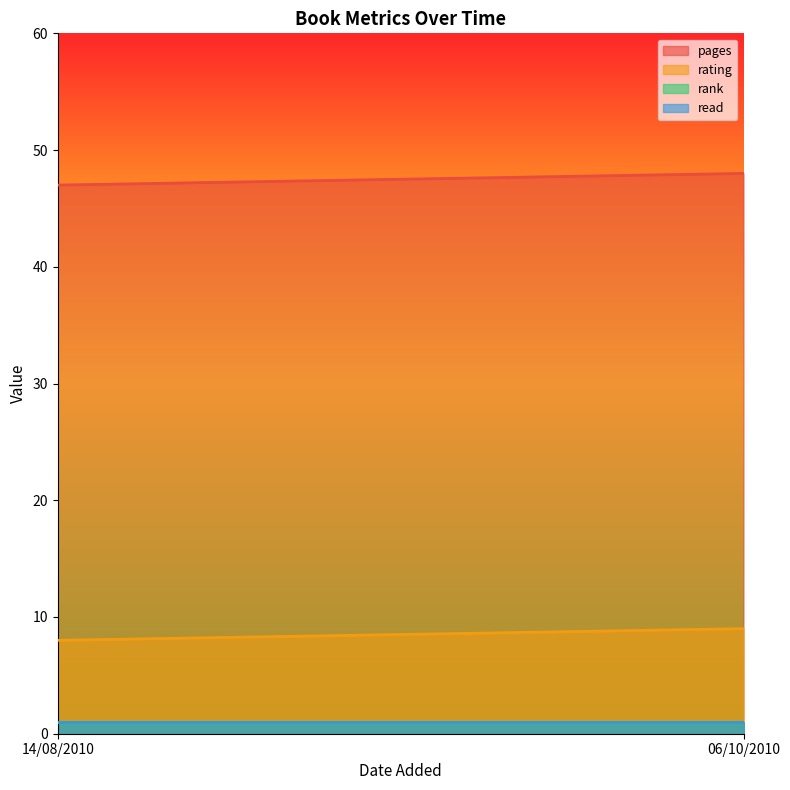

How many distinct data groups are displayed?

4